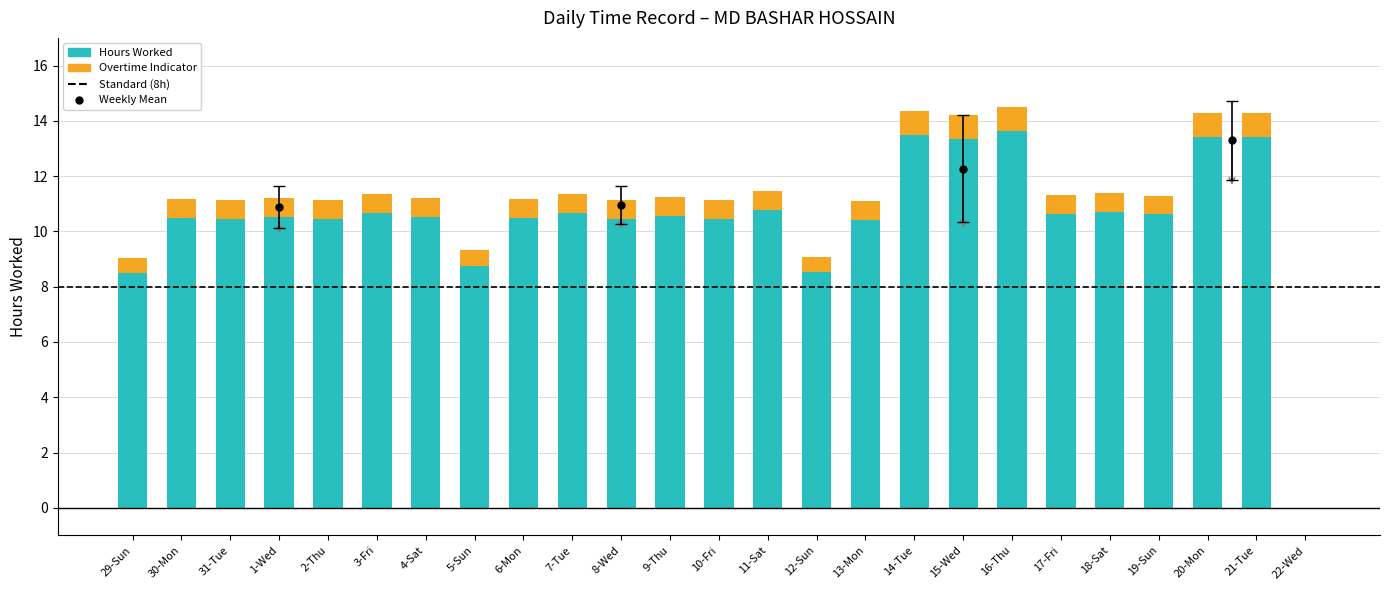

What is the label of the 24th bar from the right?

30-Mon